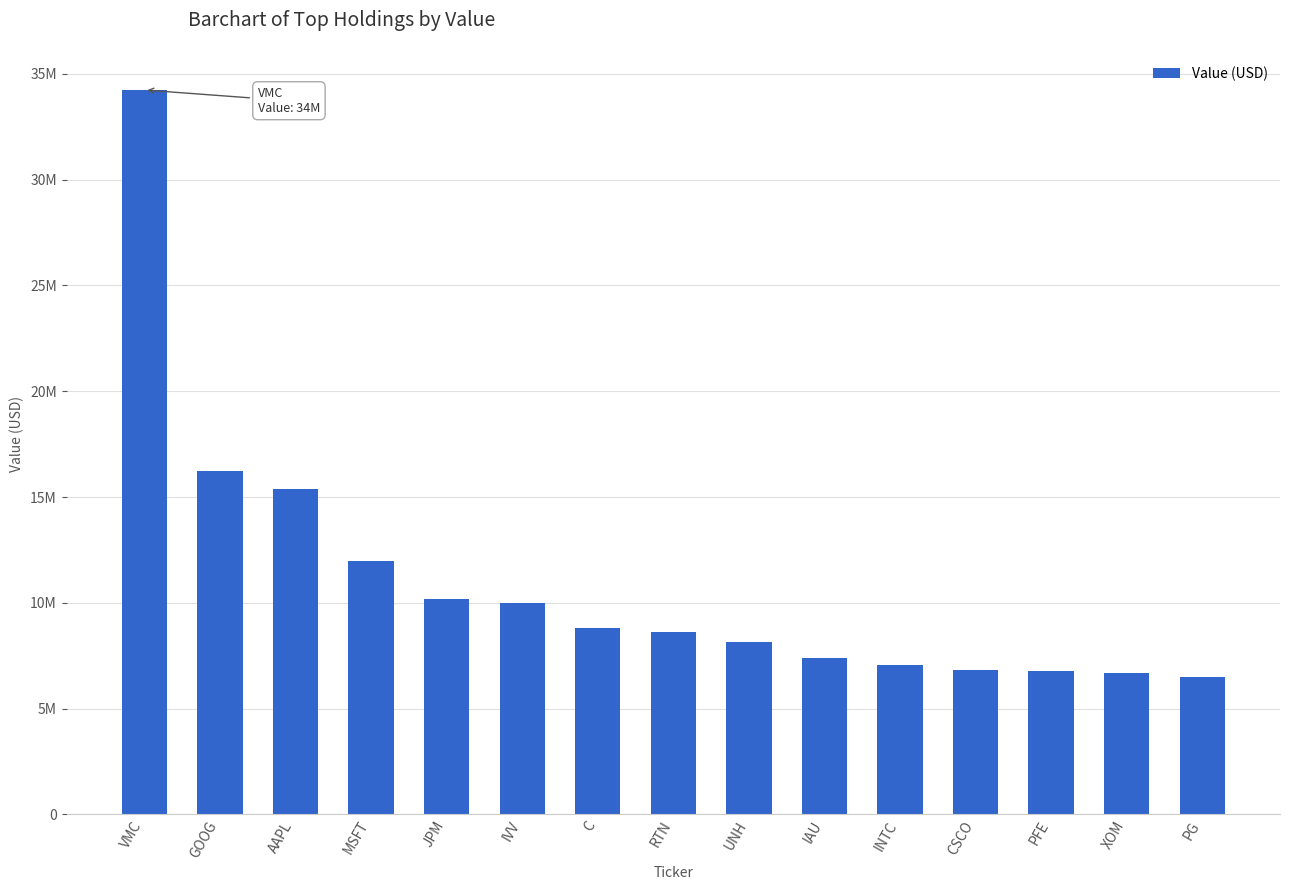

What is the approximate value at MSFT, to the nearest 100?

11969000